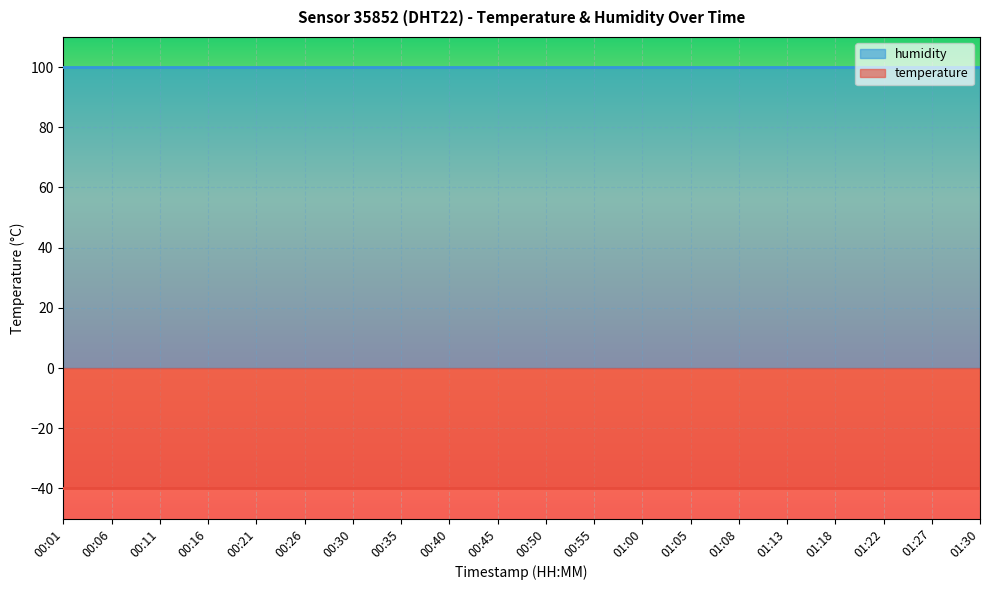

List the series in order of their peak value, lowest first.

temperature, humidity